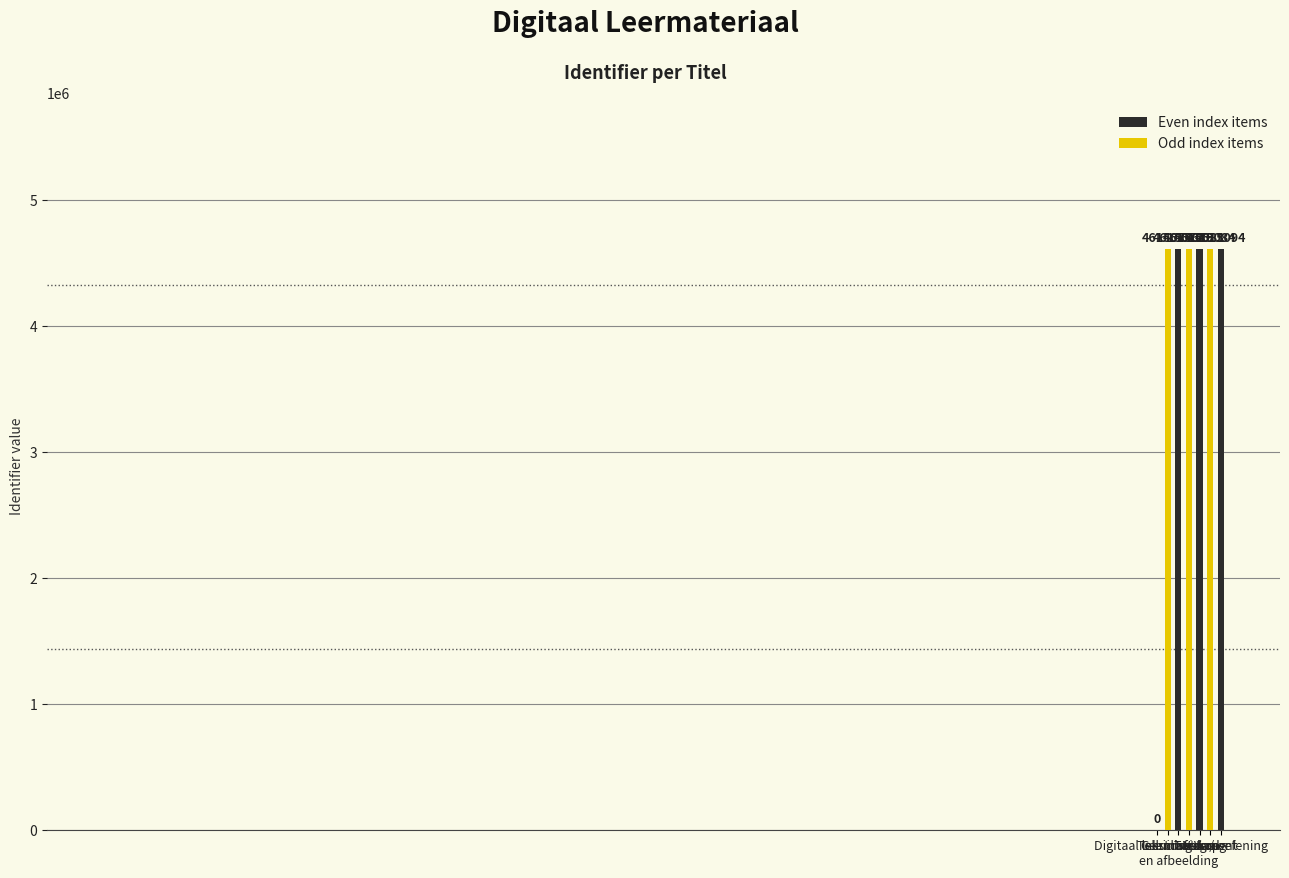

Reading left to right, list all the values displayed in this chart.

Digitaal leermateriaal=0	Inleiding=4615077	Tekst met kop
en afbeelding=4615072	Geluidsfragment=4615079	Video=4615081	Vraag=4615084	Toets / oefening=4615094